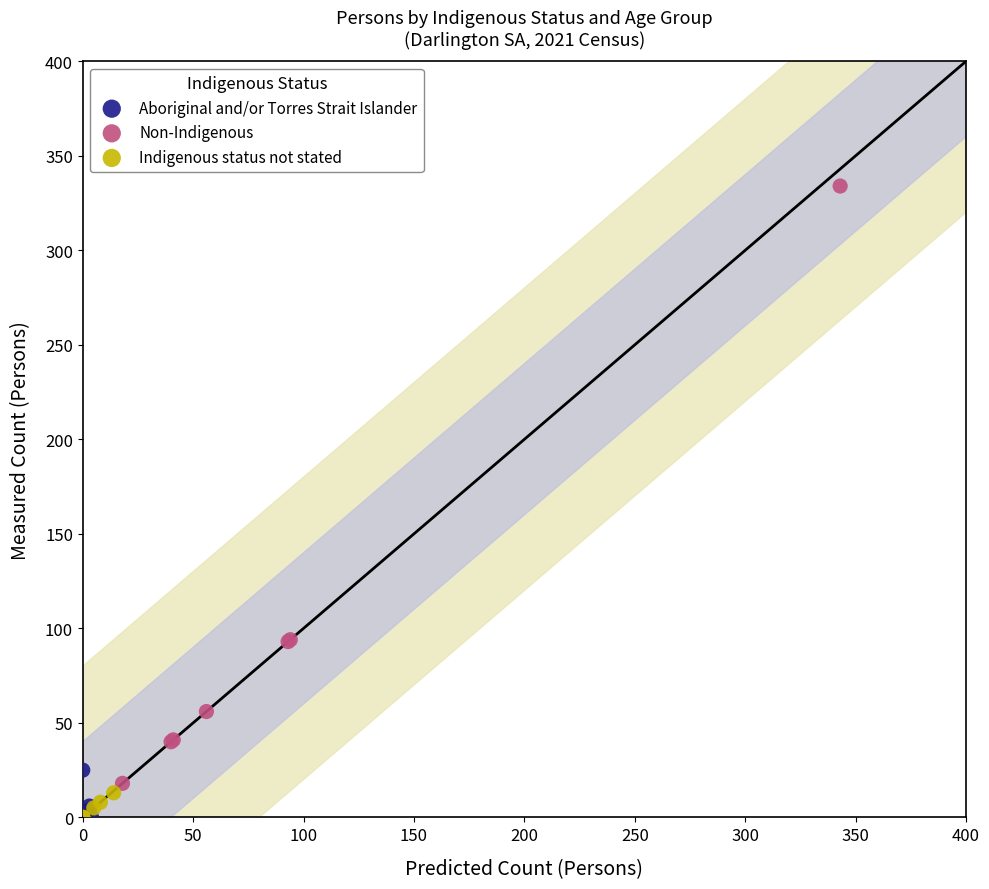

Which series has the largest Y range (max minus min)?

Non-Indigenous